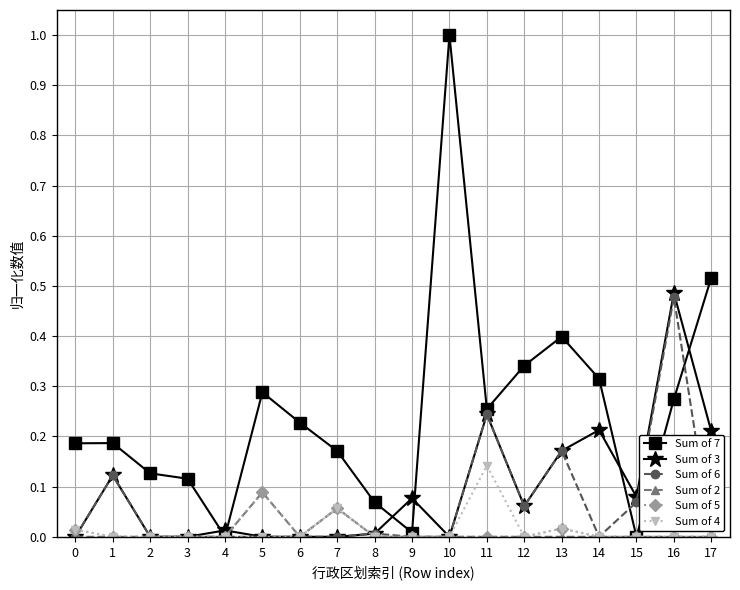

True or false: Sum of 5 has more than 1 points higher than both neighbors.

True